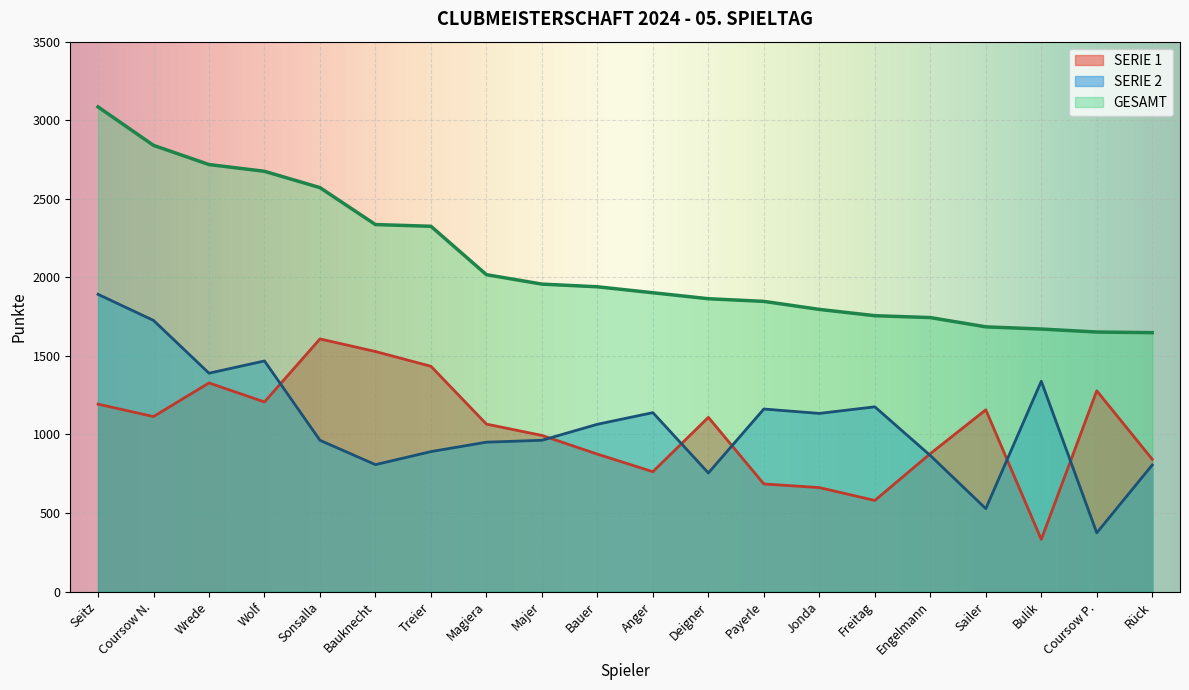

The SERIE 2 series shows 755 at Deigner. True or false?

True